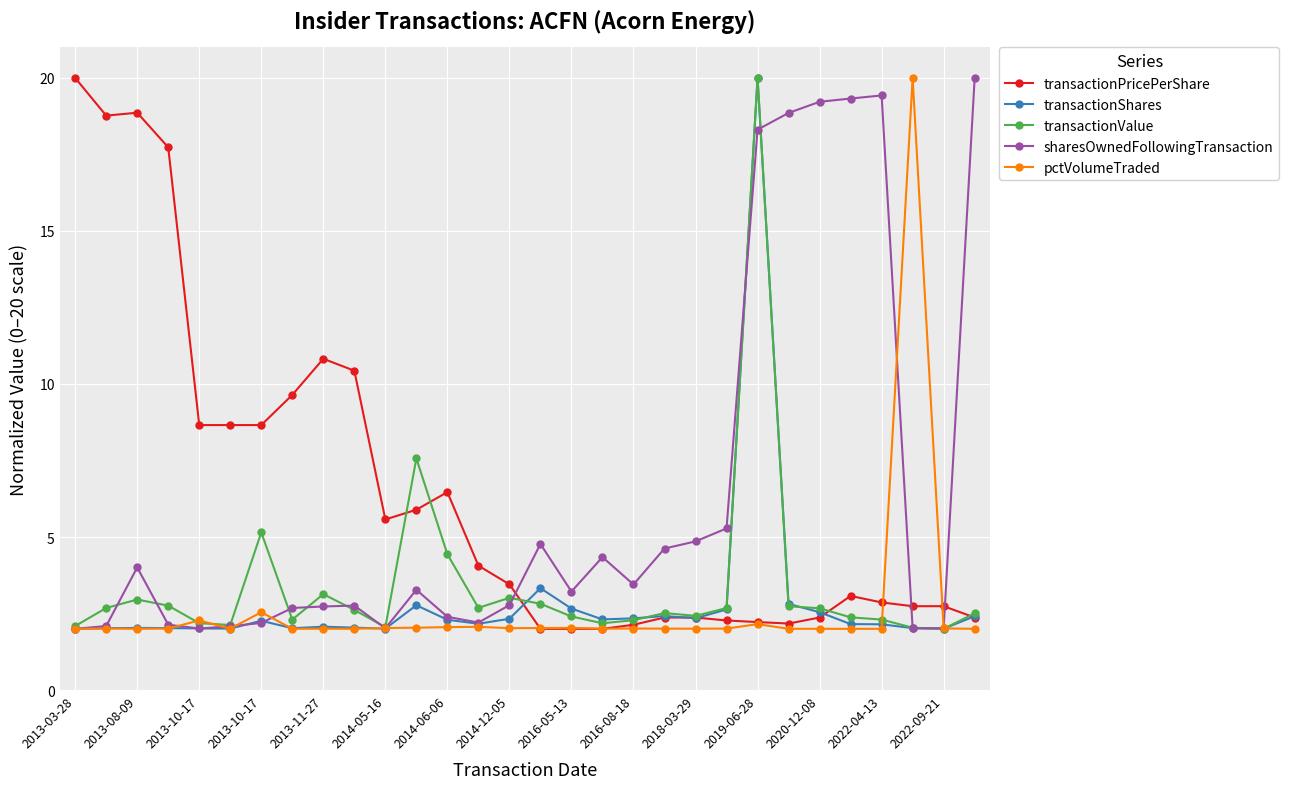

At how many categories does at least one series exceed 18?

10